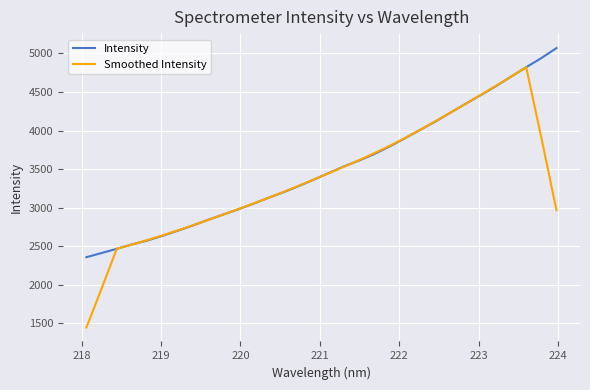

What is the lowest value of the Intensity series?

2358.4